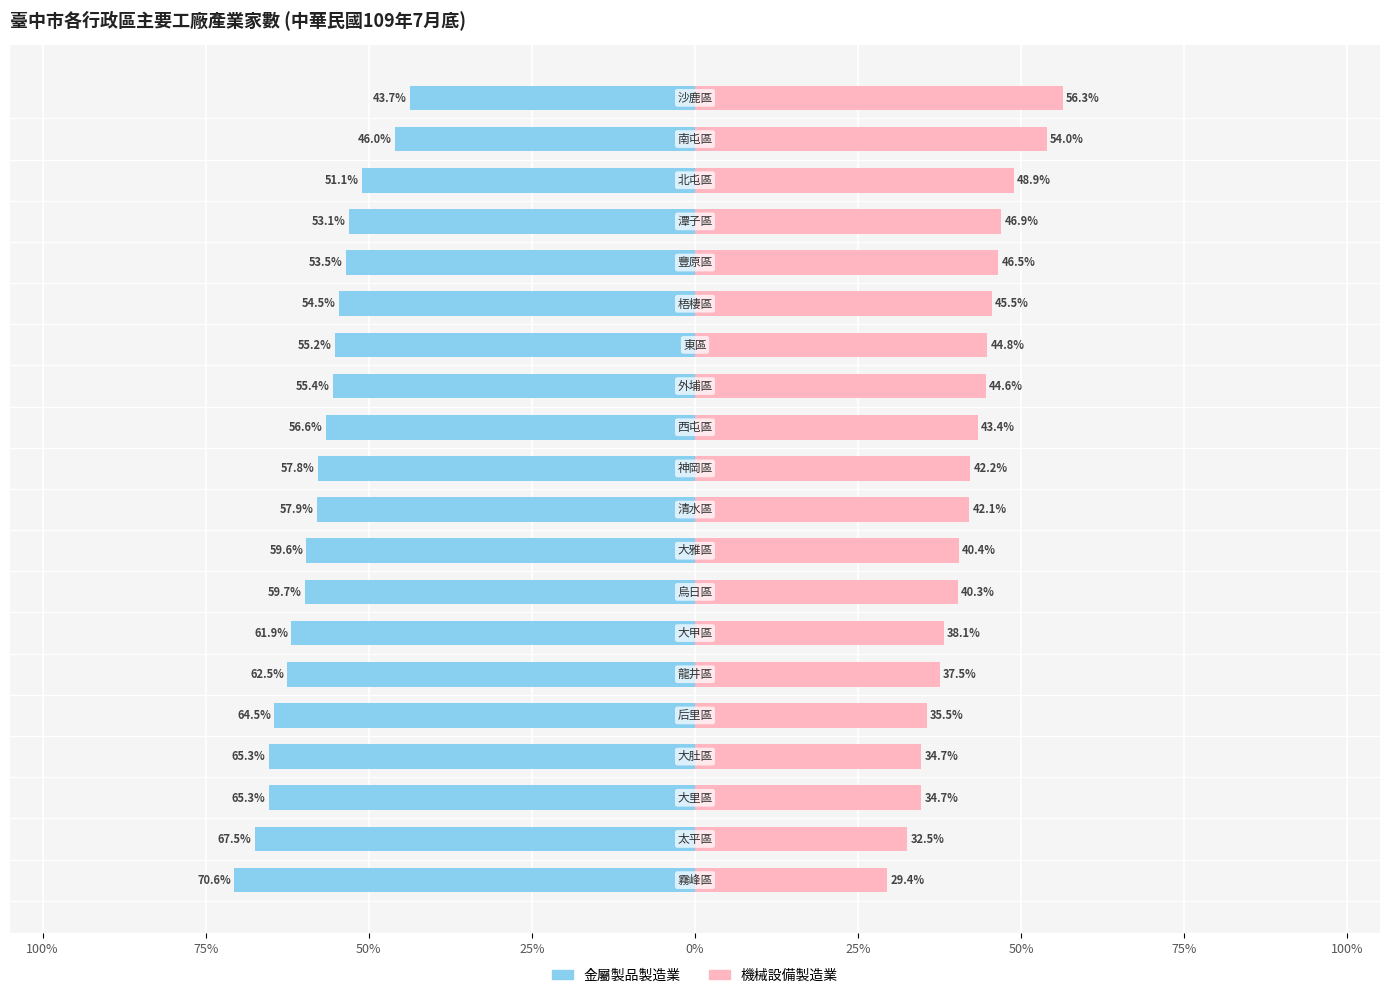

How many values in the 機械設備製造業 series exceed 42?

11